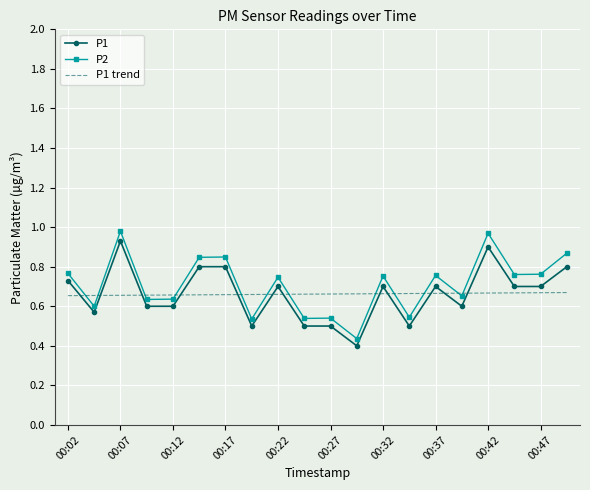

Which series has the widest spread of values?

P2